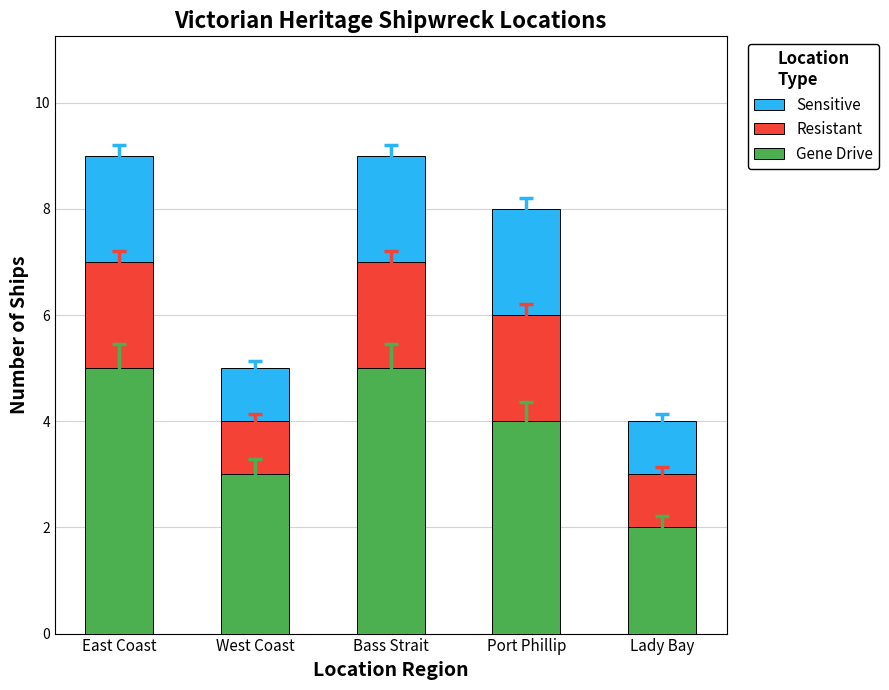

What is the approximate value of Gene Drive at East Coast?

5